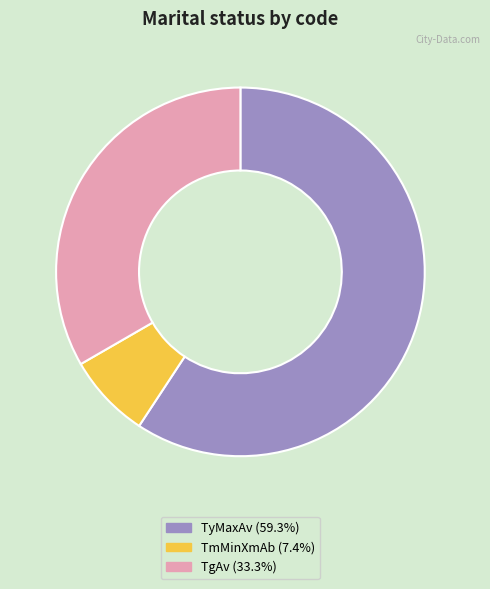

Does TyMaxAv represent more than half of the total?

Yes